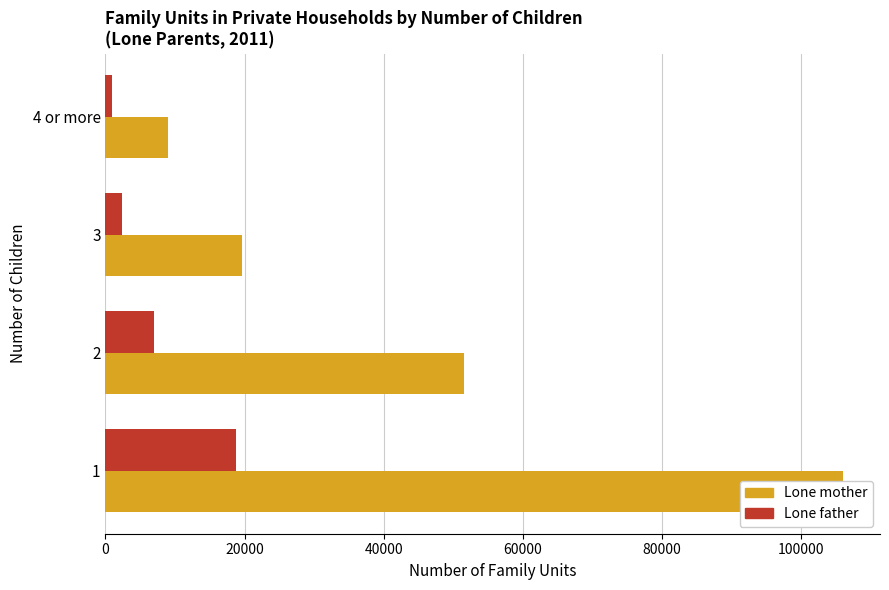

Rank the series at 1 from lowest to highest value.

Lone father, Lone mother